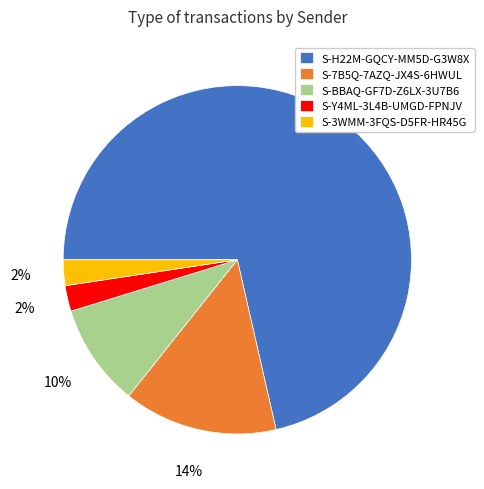

To the nearest percent, what is the difference between the S-7B5Q-7AZQ-JX4S-6HWUL and S-3WMM-3FQS-D5FR-HR45G slice percentages?

12%